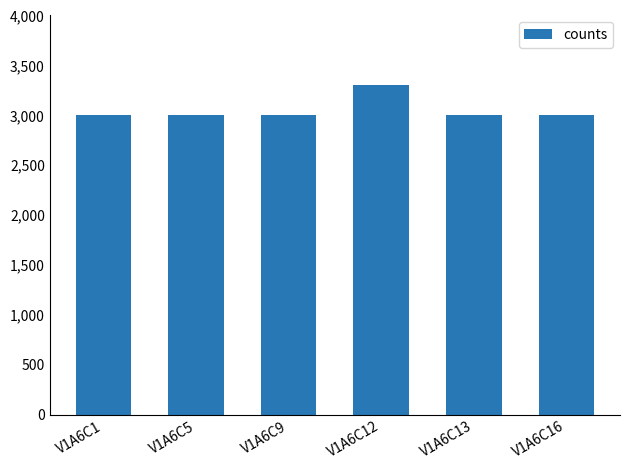

Does the chart contain any negative values?

No